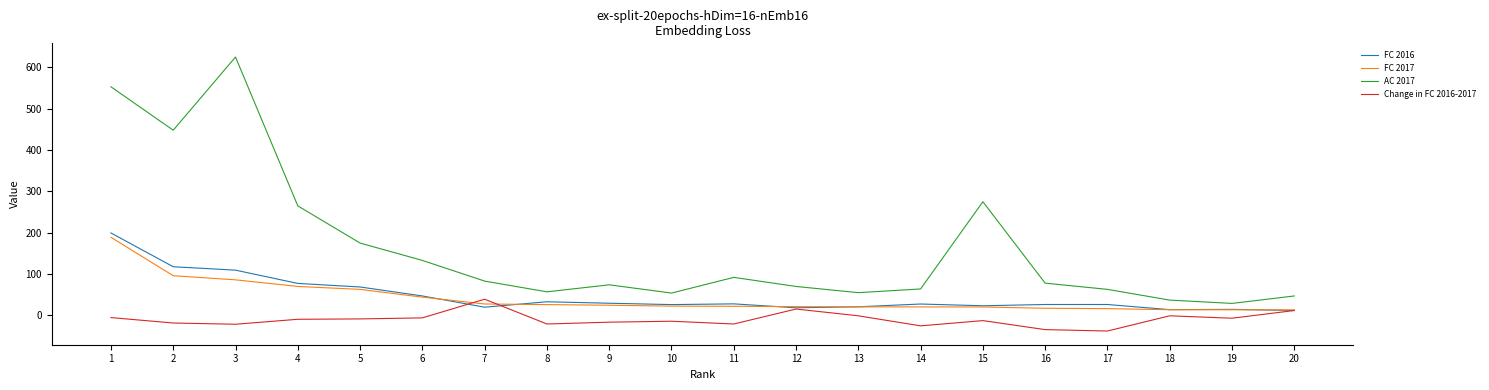

Which series has the largest total across all categories?

AC 2017